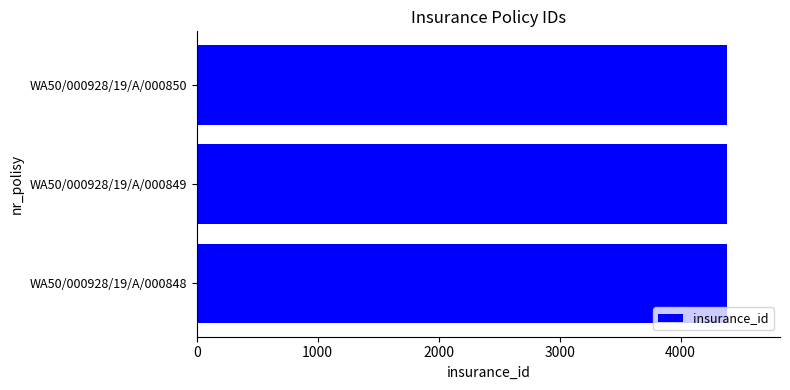

What is the smallest value displayed?

4381